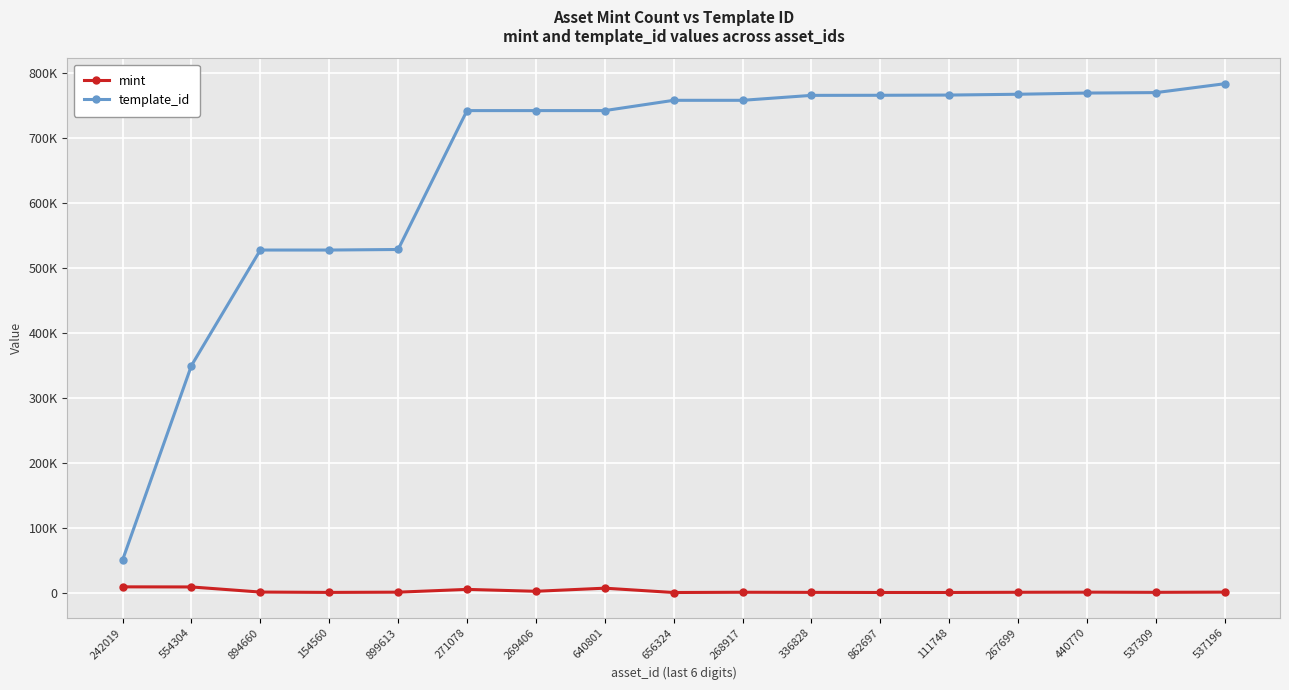

The value of mint at 554304 is 8591. True or false?

True